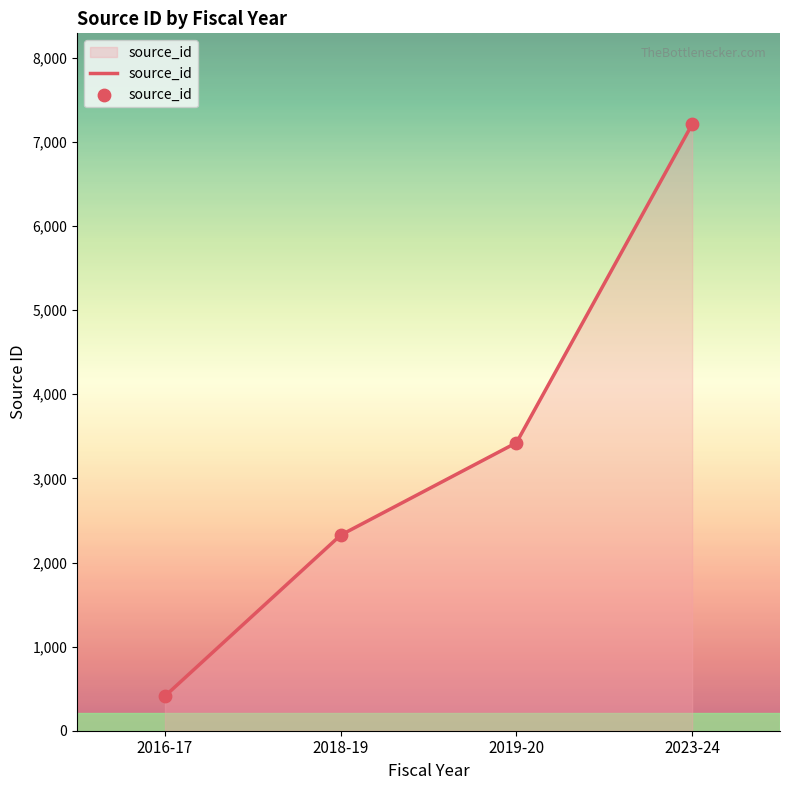

What is the change in value from 2016-17 to 2019-20?

+3012